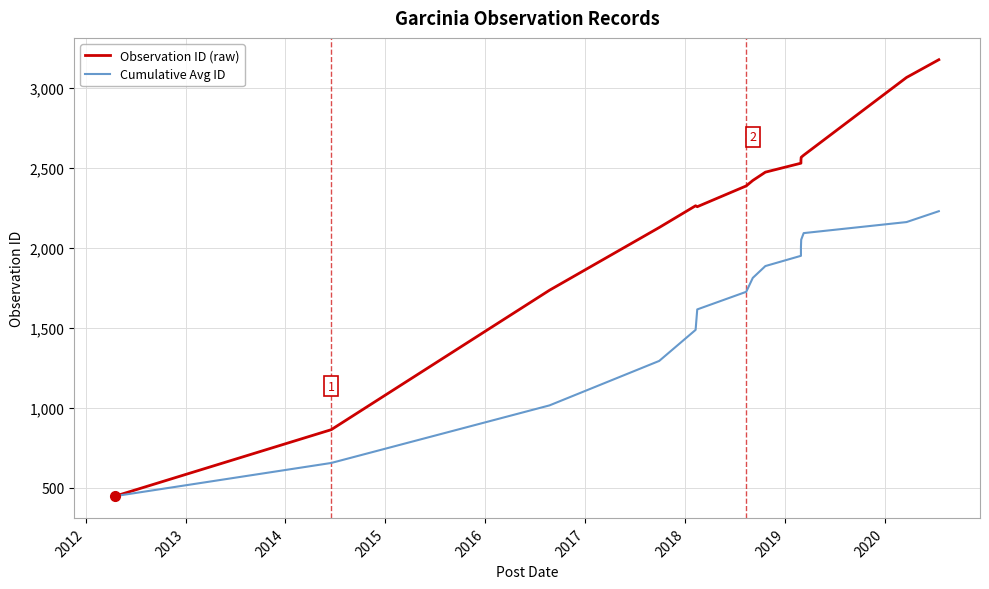

The Observation ID (raw) series shows 147 at 2011. True or false?

False